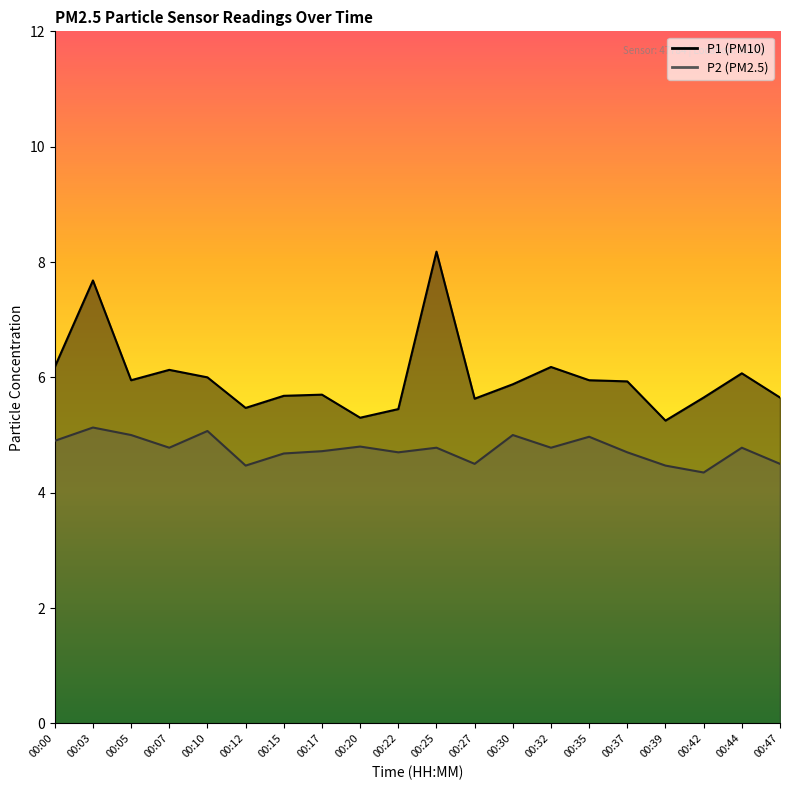

True or false: P2 has more than 0 interior local peaks.

True